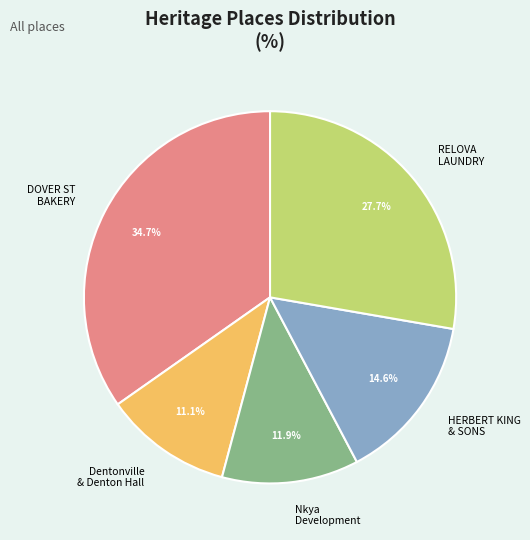

Is there a majority slice in this chart?

No